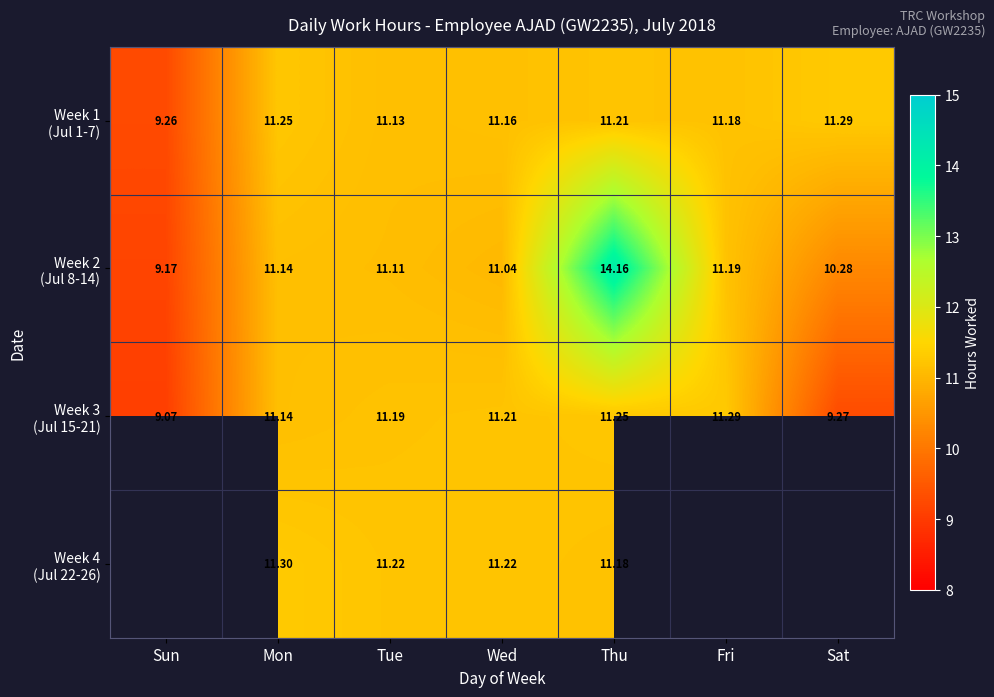

Read the Week 1 (Jul 1-7) value at Sat.

11.3